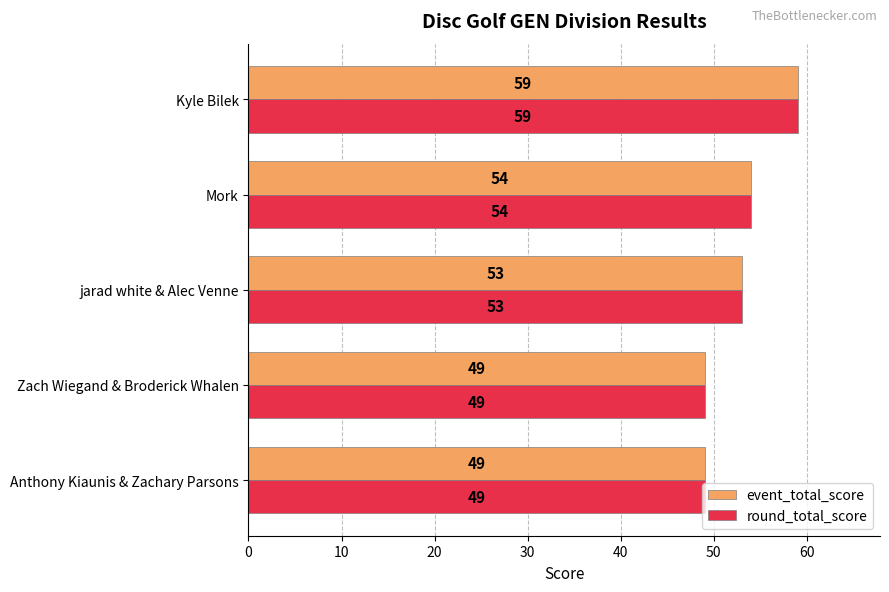

What is the sum of all event_total_score values?

264